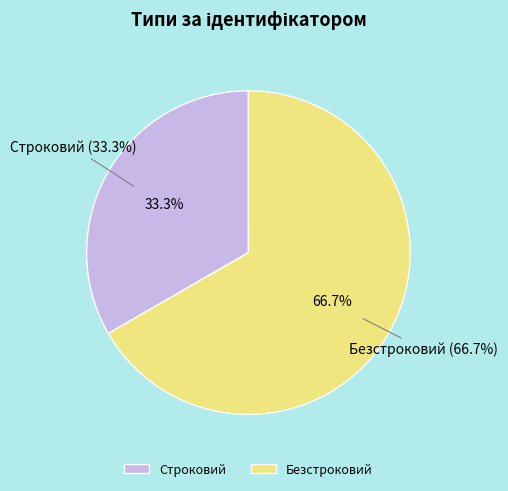

The Строковий slice represents 41% of the pie. True or false?

False